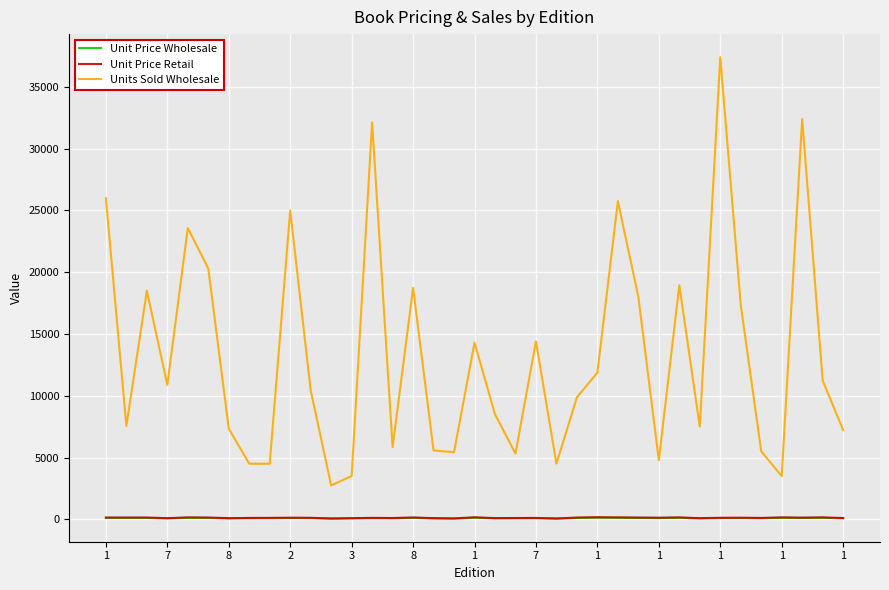

What is the highest value of the Units Sold Wholesale series?

37400